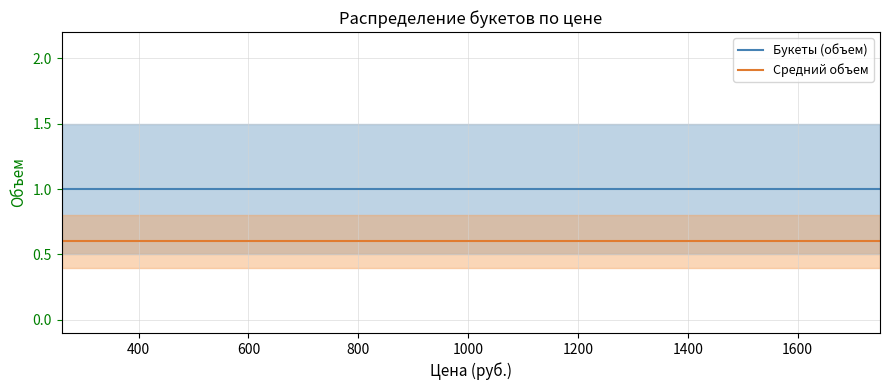

At how many categories does at least one series exceed 0?

20